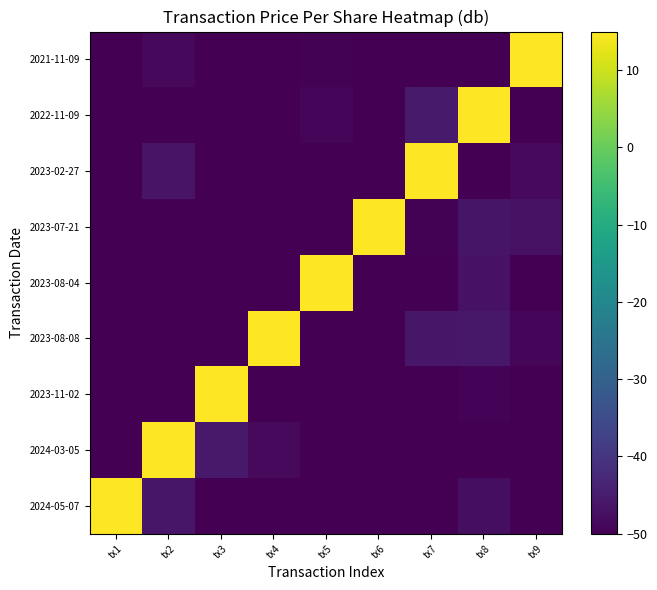

Which series has the largest total across all categories?

2024-05-07